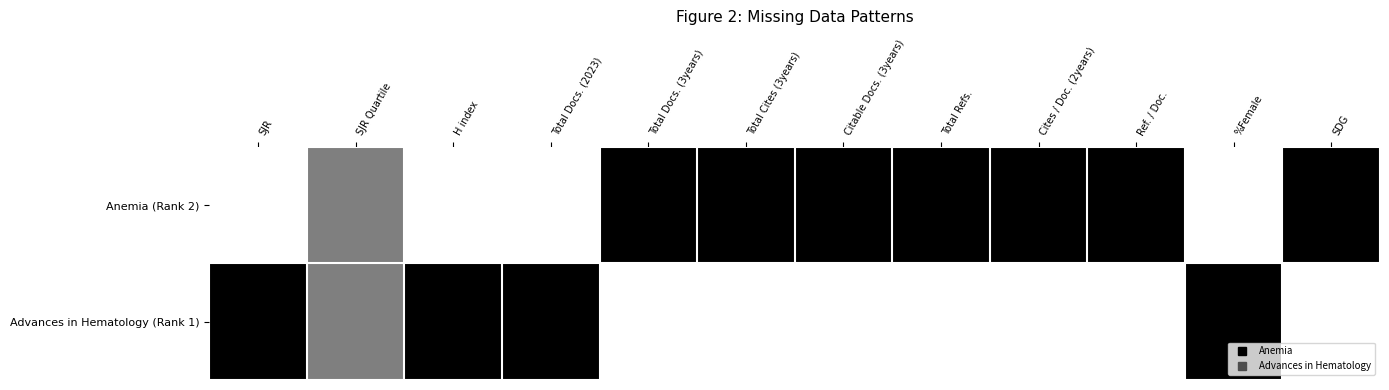

Reading left to right, extract all data points from this chart.

Anemia (Rank 2): SJR=0.0	SJR Quartile=0.5	H index=0.0	Total Docs. (2023)=0.0	Total Docs. (3years)=1.0	Total Cites (3years)=1.0	Citable Docs. (3years)=1.0	Total Refs.=1.0	Cites / Doc. (2years)=1.0	Ref. / Doc.=1.0	%Female=0.0	SDG=1.0
Advances in Hematology (Rank 1): SJR=1.0	SJR Quartile=0.5	H index=1.0	Total Docs. (2023)=1.0	Total Docs. (3years)=0.0	Total Cites (3years)=0.0	Citable Docs. (3years)=0.0	Total Refs.=0.0	Cites / Doc. (2years)=0.0	Ref. / Doc.=0.0	%Female=1.0	SDG=0.0